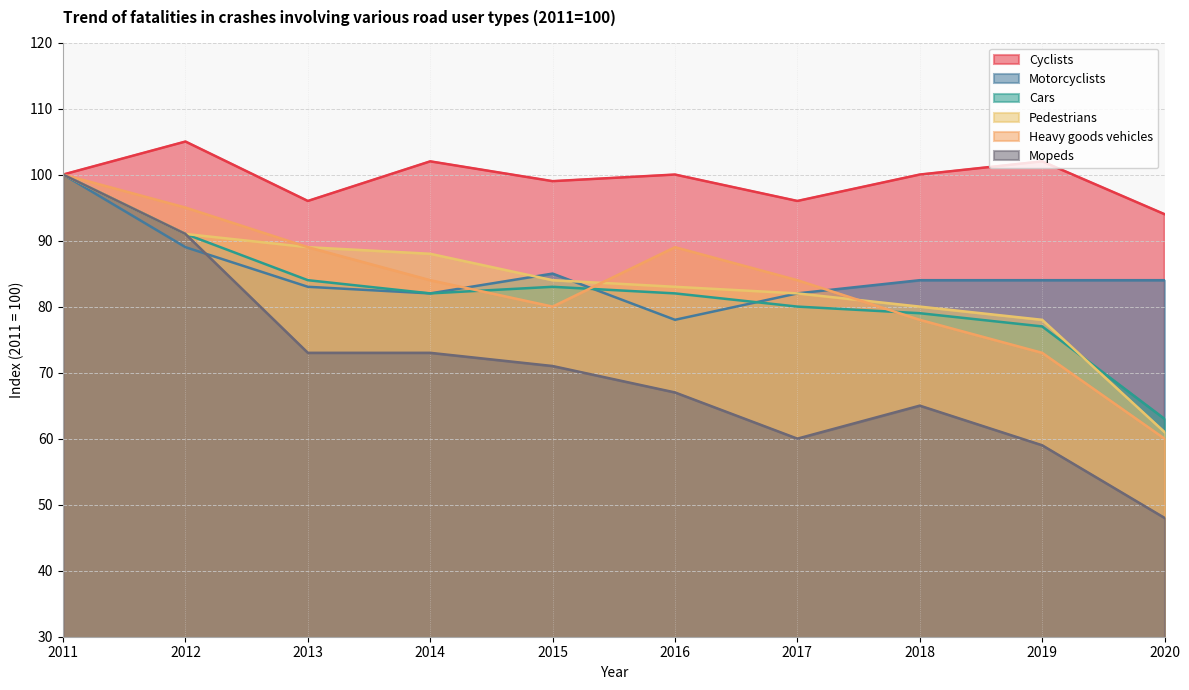

What is the difference between the second highest and minimum values in the Pedestrians series?

30